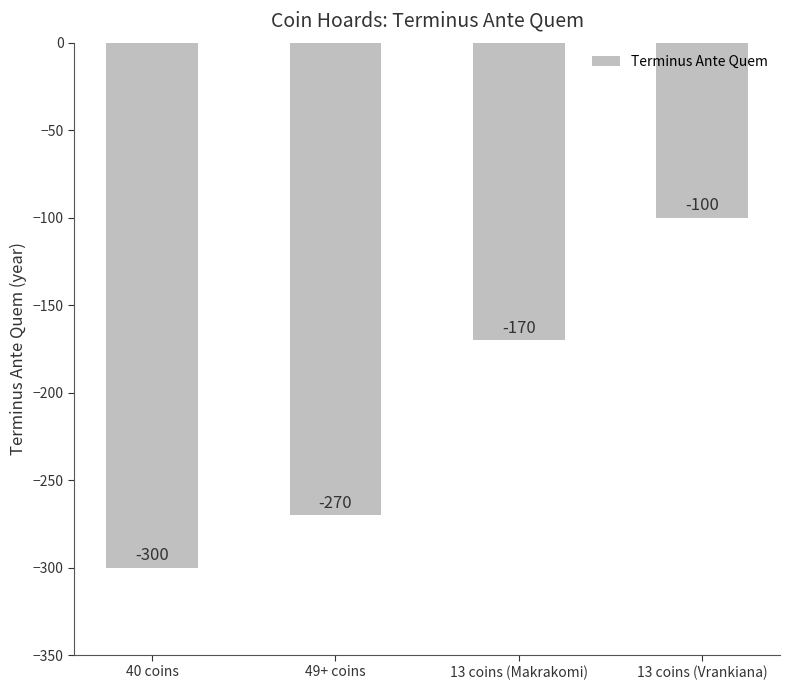

How many series are shown in this chart?

1